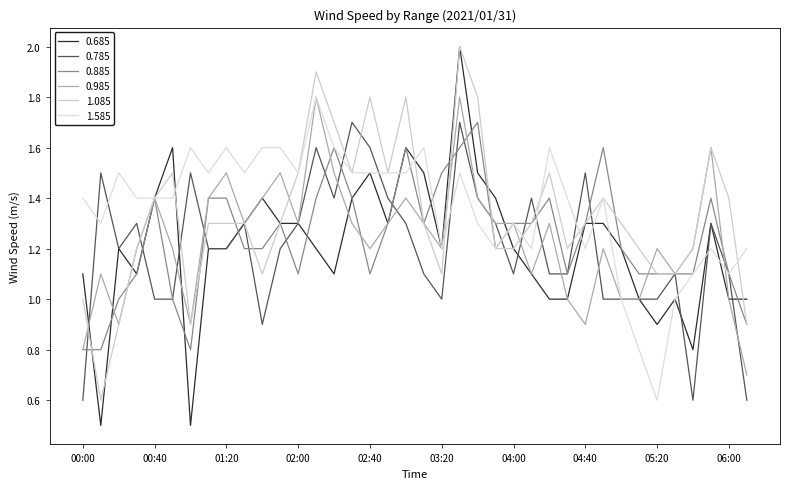

Does the chart have visible grid lines?

No